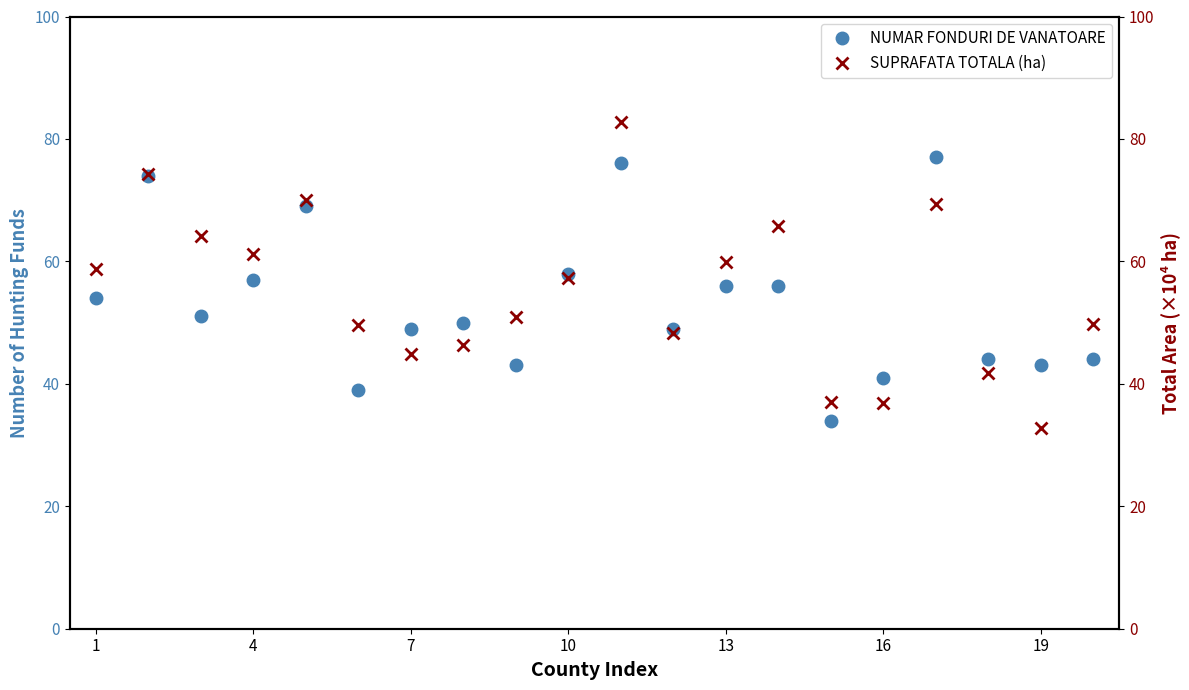

The NUMAR FONDURI DE VANATOARE series shows 49 at 7. True or false?

True